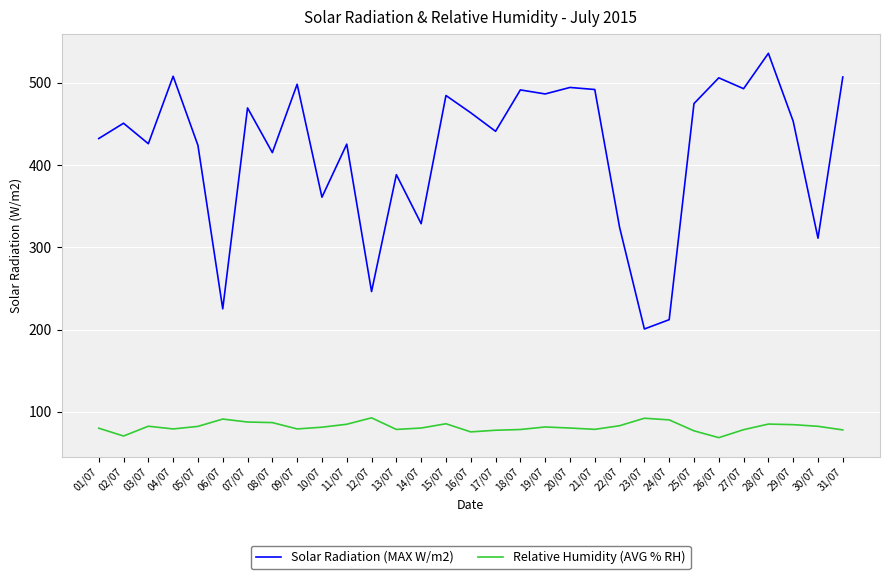

In Relative Humidity (AVG % RH), how many points are higher than both neighbors (excluding endpoints)?

7